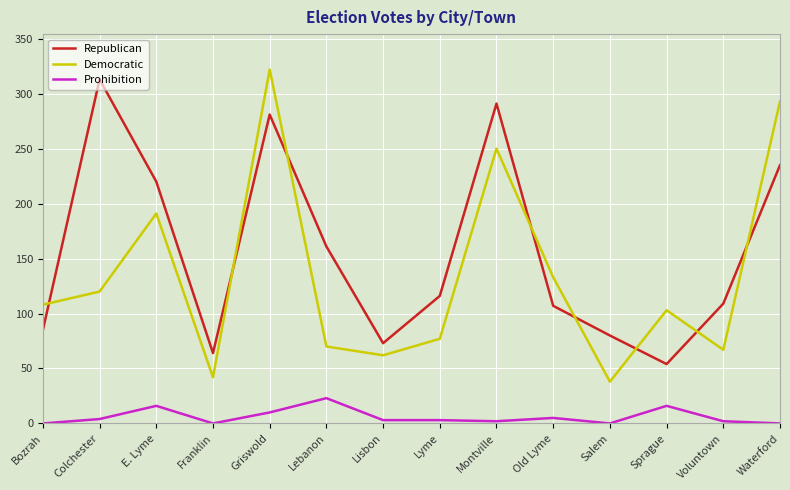

True or false: Republican and Prohibition intersect in this chart.

False